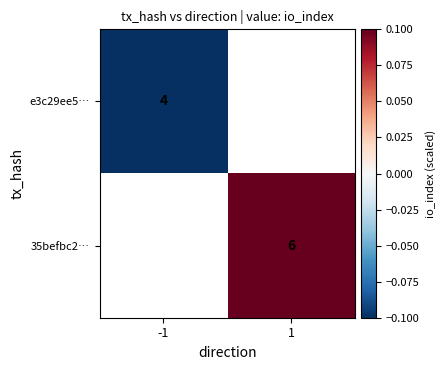

Is the value of 35befbc2… at 1 greater than the value of e3c29ee5… at -1?

Yes